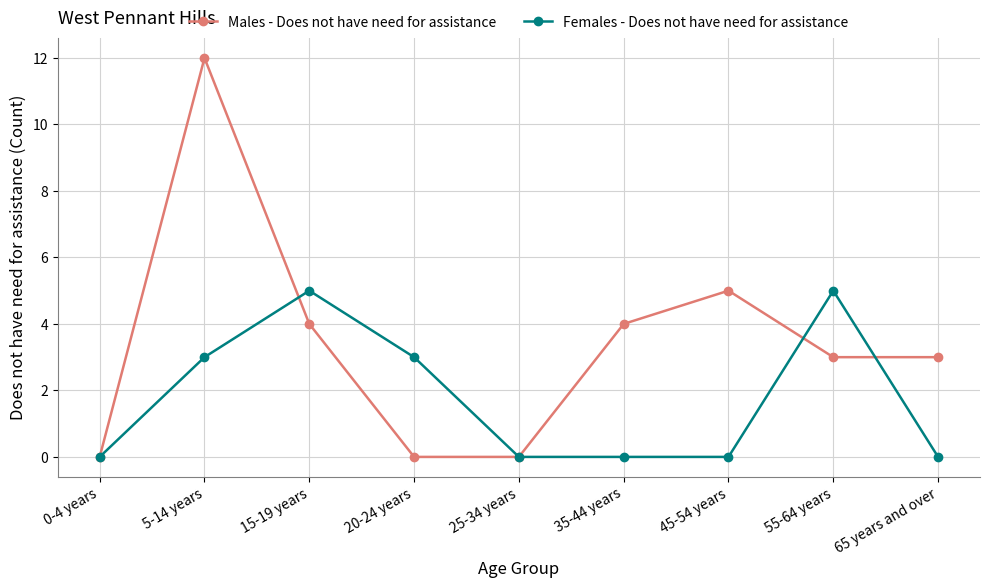

The Females - Does not have need for assistance series shows 0 at 45-54 years. True or false?

True